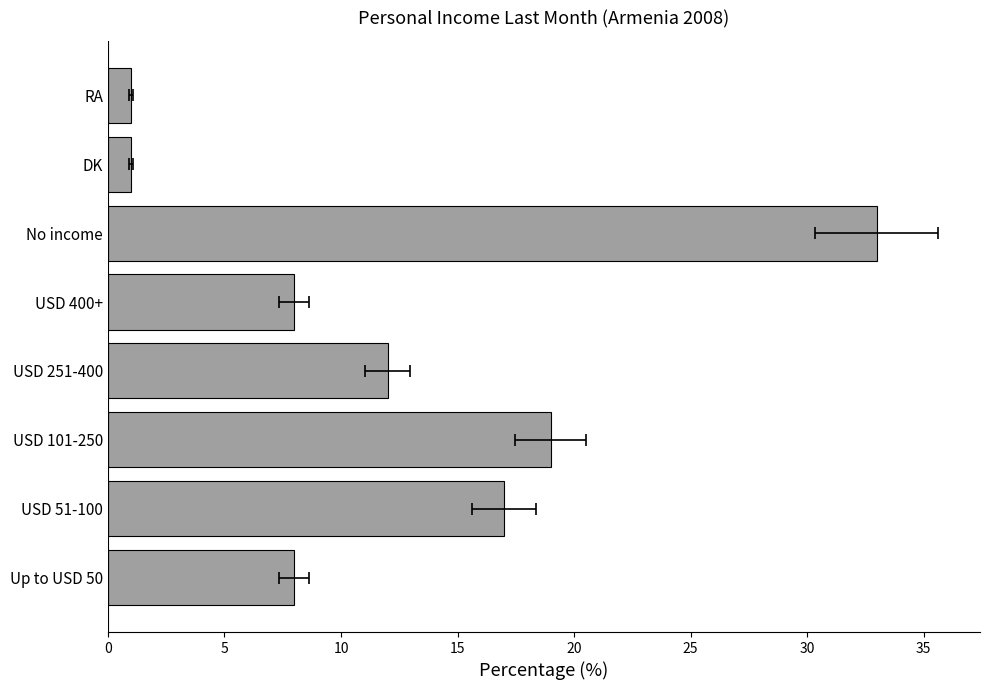

What is the value of the 8th bar from the left?

1